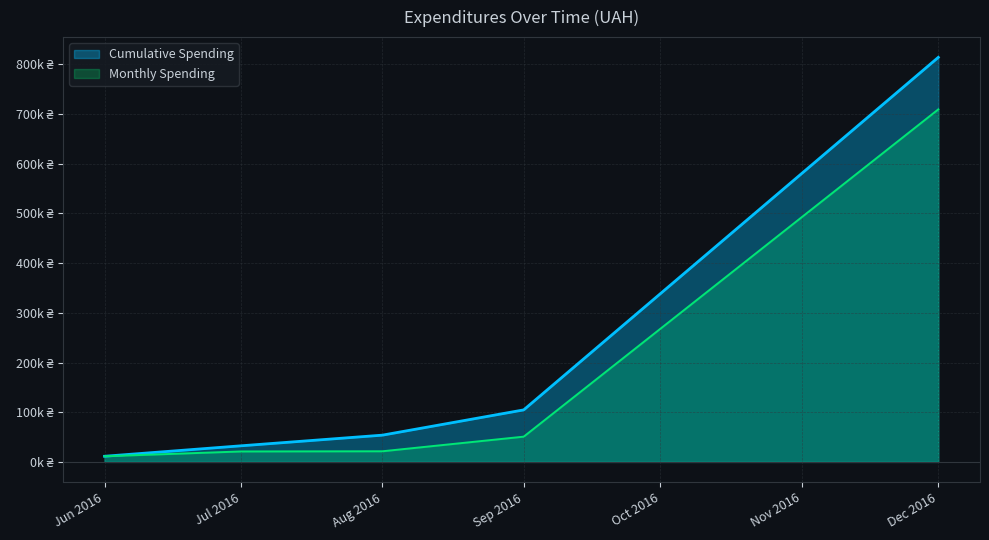

What are all the series names shown in the legend?

Cumulative Spending, Monthly Spending